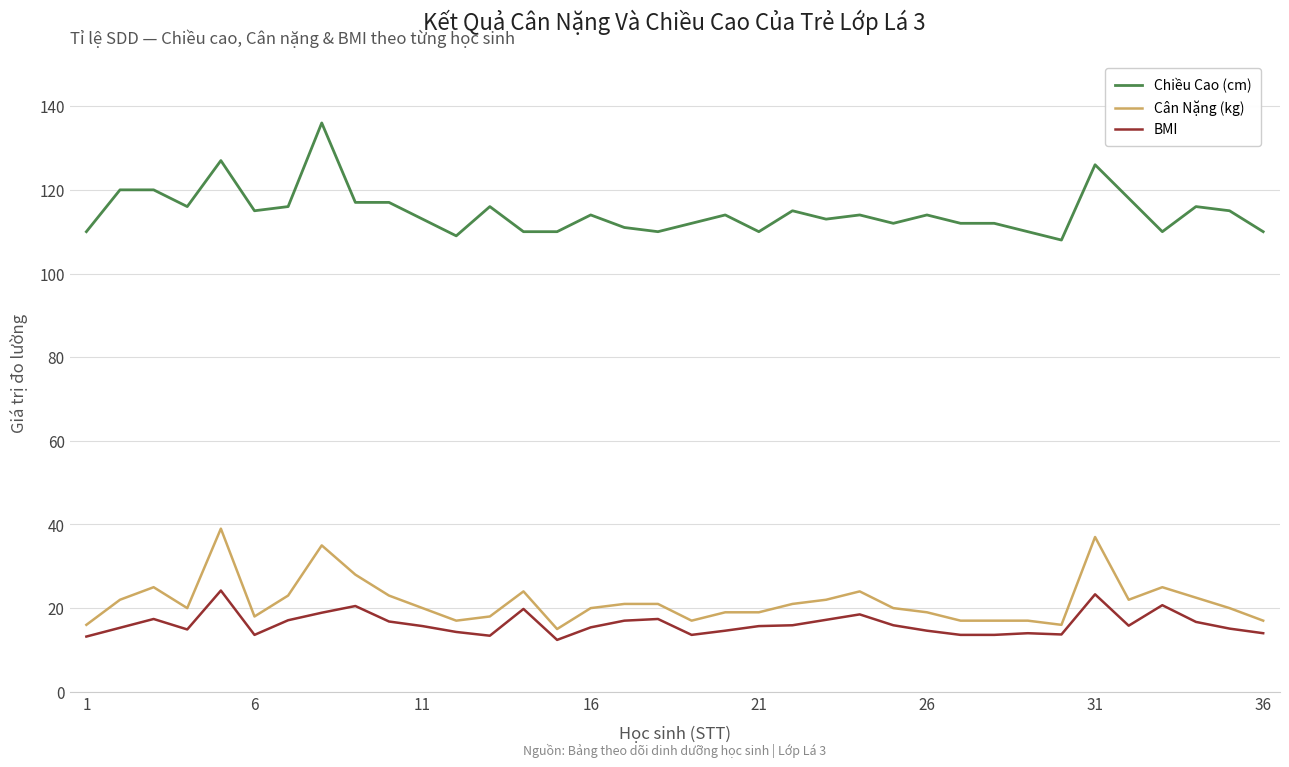

What is the lowest value of the Chiều Cao (cm) series?

108.0